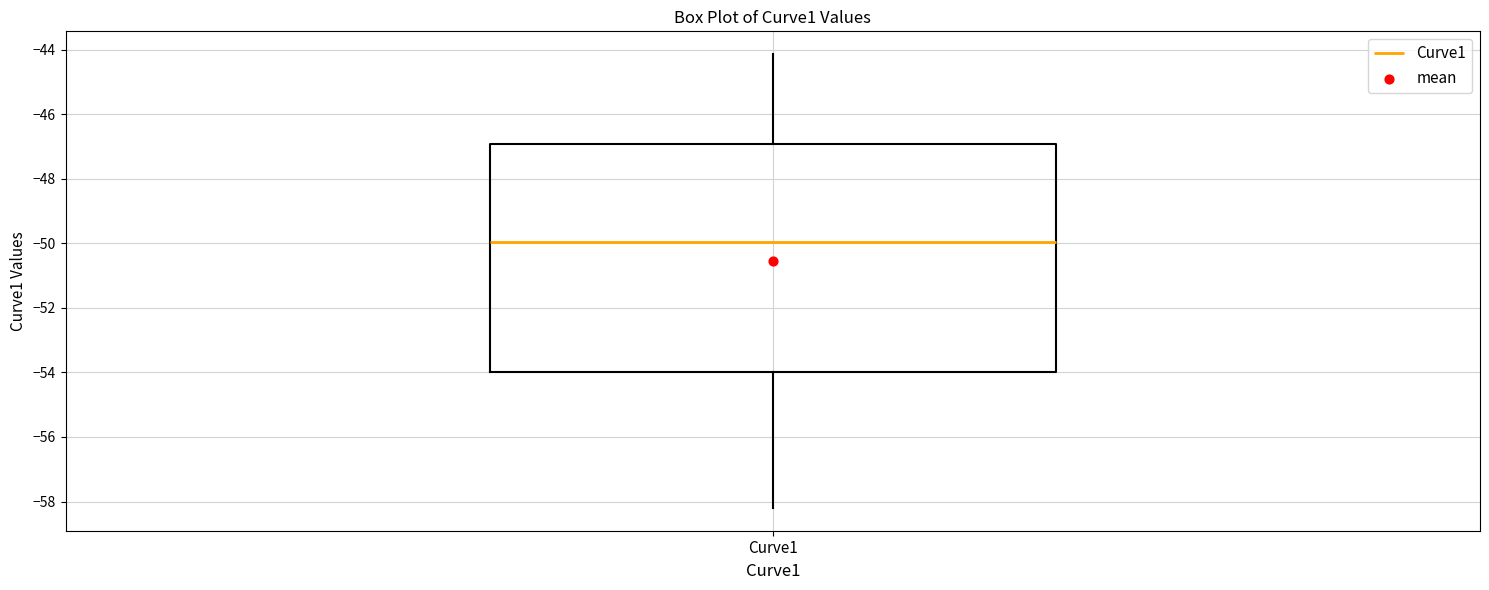

Where does the upper whisker of the box for Curve1 end on the y-axis? The values are not printed on the chart, so give them approximately, as read against the axis.

-44.2